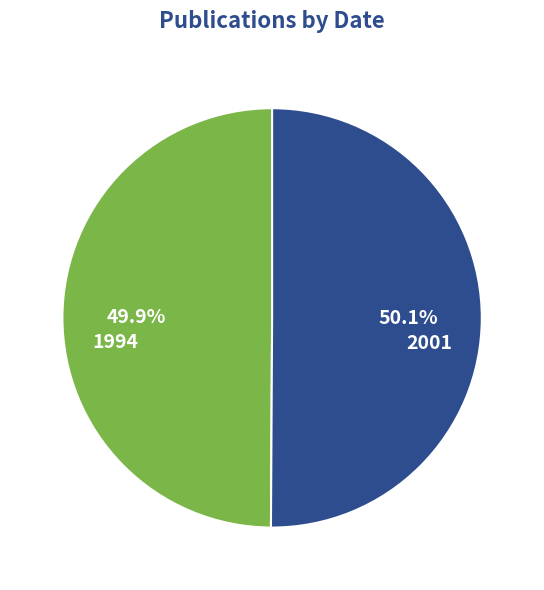

Is there a majority slice in this chart?

Yes